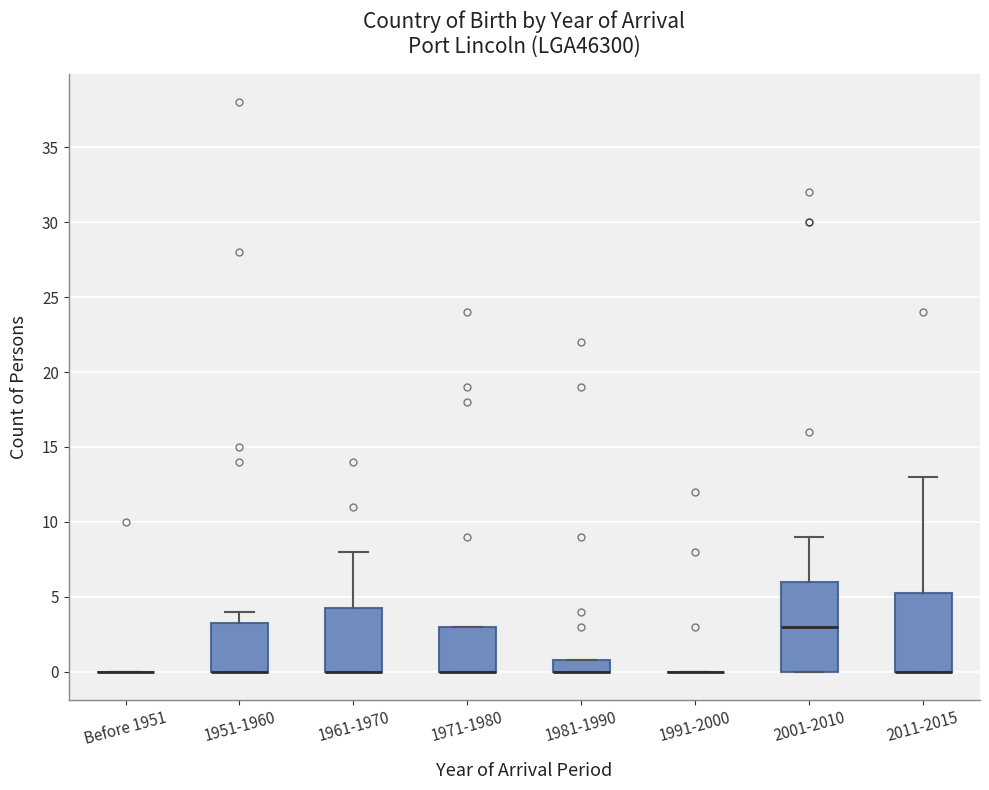

Reading left to right, read every box against the y-axis: the position of its median line, the range the box covers, and the ends of its whiskers. The values are not printed on the chart, so give them approximately, as read against the axis.

Before 1951: box collapsed to a line at 0.0, whiskers 0.0 to 0.0
1951-1960: median 0.0 (drawn on the box's lower edge), box 0.0 to 3.5, whiskers 0.0 to 4.0
1961-1970: median 0.0 (drawn on the box's lower edge), box 0.0 to 4.5, whiskers 0.0 to 8.0
1971-1980: median 0.0 (drawn on the box's lower edge), box 0.0 to 3.0, whiskers 0.0 to 3.0
1981-1990: median 0.0 (drawn on the box's lower edge), box 0.0 to 1.0, whiskers 0.0 to 1.0
1991-2000: box collapsed to a line at 0.0, whiskers 0.0 to 0.0
2001-2010: median 3.0, box 0.0 to 6.0, whiskers 0.0 to 9.0
2011-2015: median 0.0 (drawn on the box's lower edge), box 0.0 to 5.5, whiskers 0.0 to 13.0